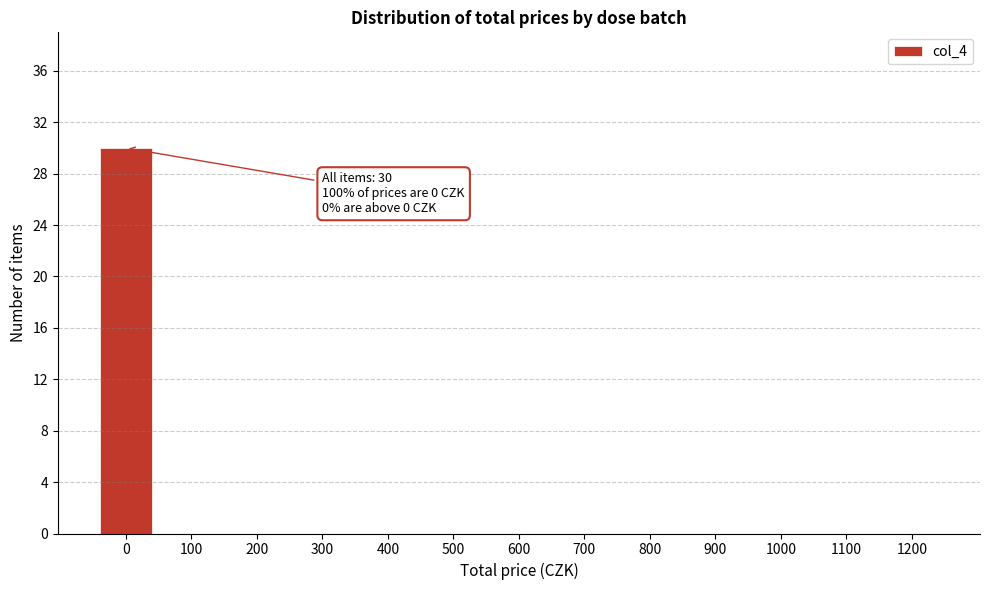

Reading left to right, list all the values displayed in this chart.

0=30	100=0	200=0	300=0	400=0	500=0	600=0	700=0	800=0	900=0	1000=0	1100=0	1200=0